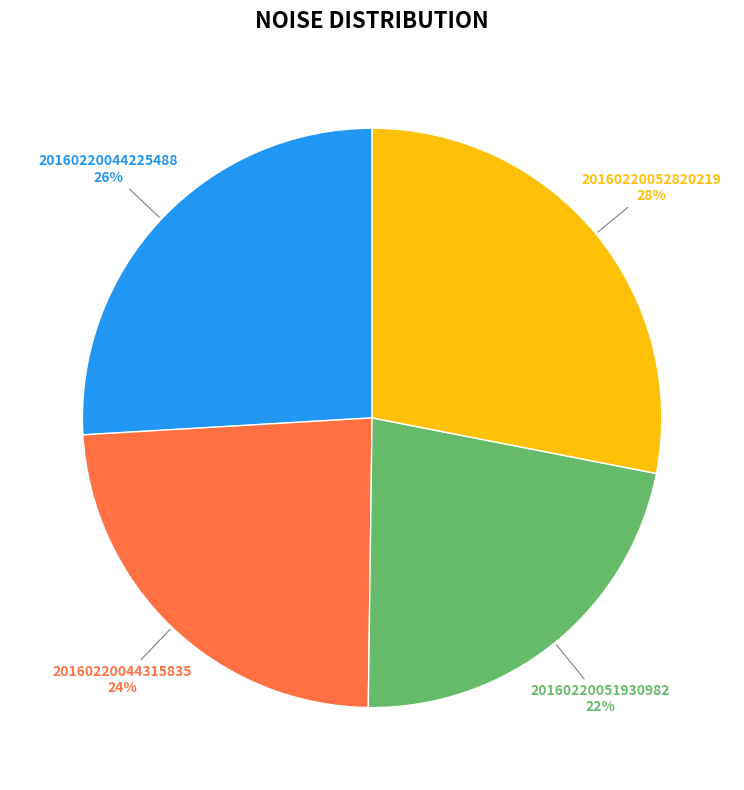

Is there a majority slice in this chart?

No